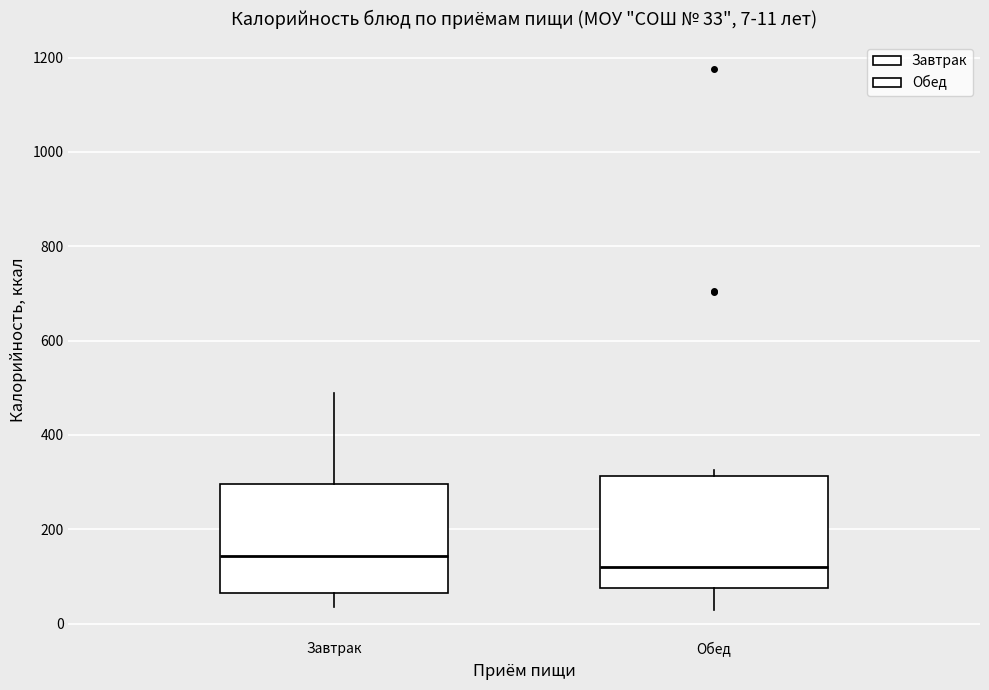

Which box has the highest median line?

Завтрак